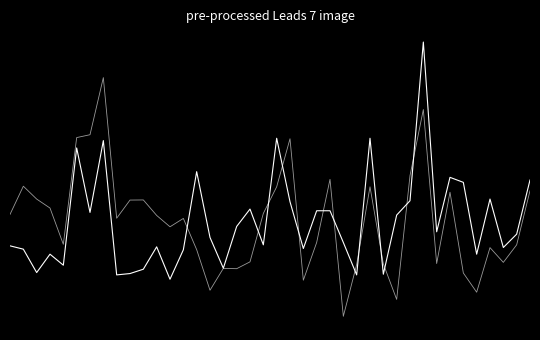

Does the chart have visible grid lines?

No